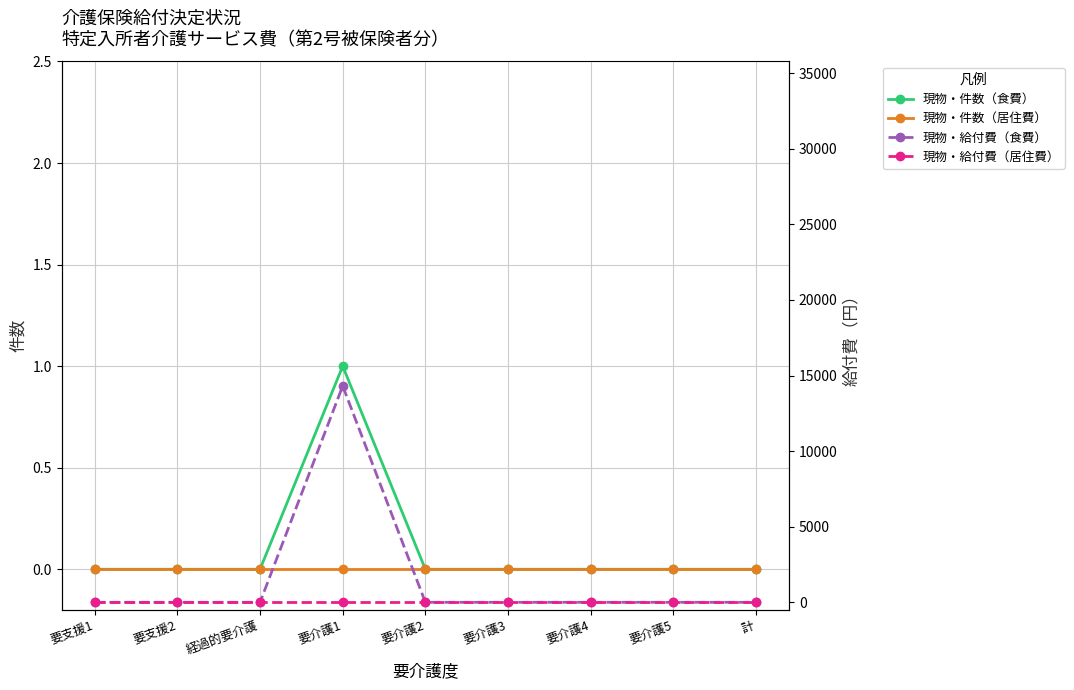

True or false: 現物・件数（食費） and 現物・給付費（居住費） cross at least once.

False